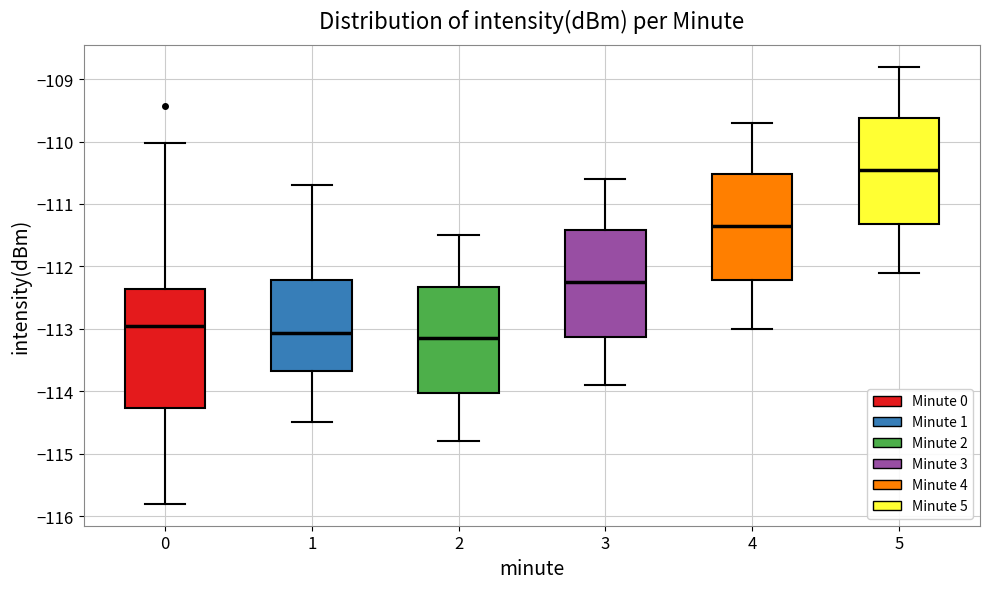

Comparing the boxes themselves (not the whiskers), which one is the tallest?

0